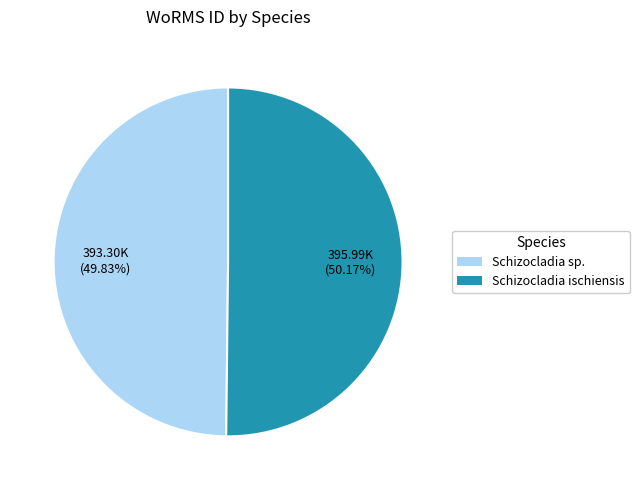

Is there any slice that represents more than half of the pie?

Yes